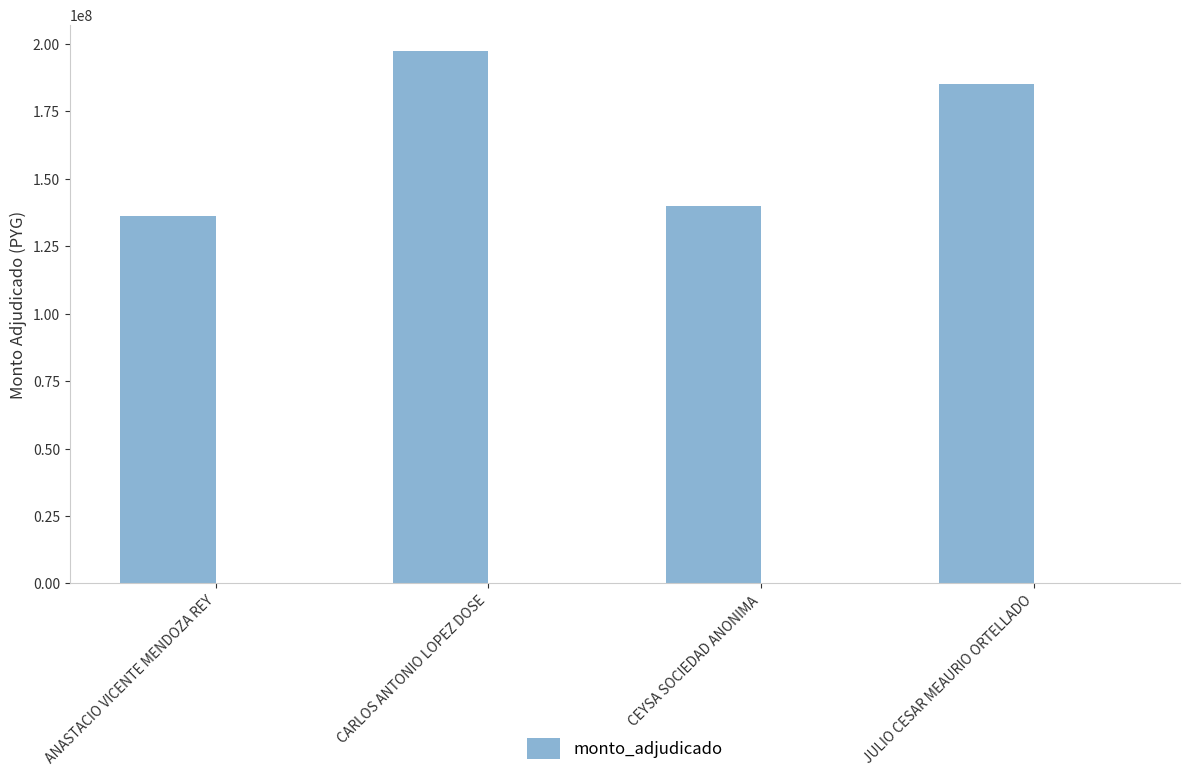

Rank the categories by value from highest to lowest.

CARLOS ANTONIO LOPEZ DOSE, JULIO CESAR MEAURIO ORTELLADO, CEYSA SOCIEDAD ANONIMA, ANASTACIO VICENTE MENDOZA REY